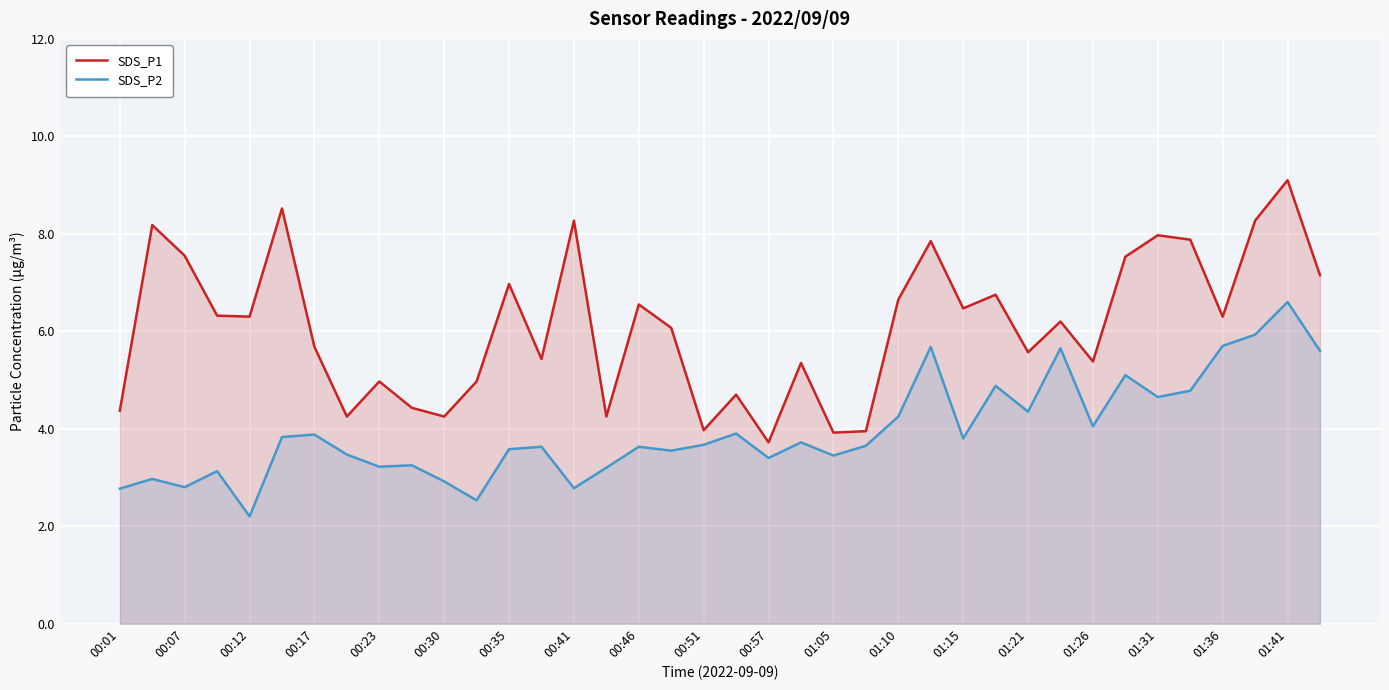

True or false: SDS_P1 has a value of 6.2 at 29.

True